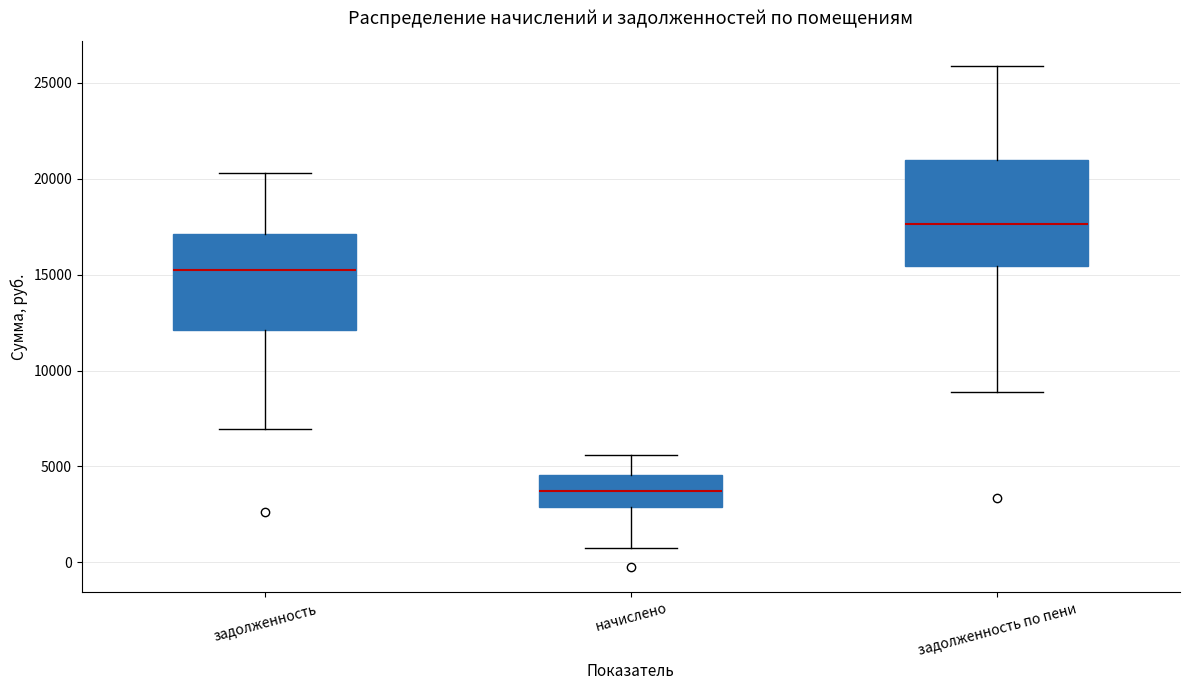

Where does the lower whisker of the box for задолженность end on the y-axis? The values are not printed on the chart, so give them approximately, as read against the axis.

7000